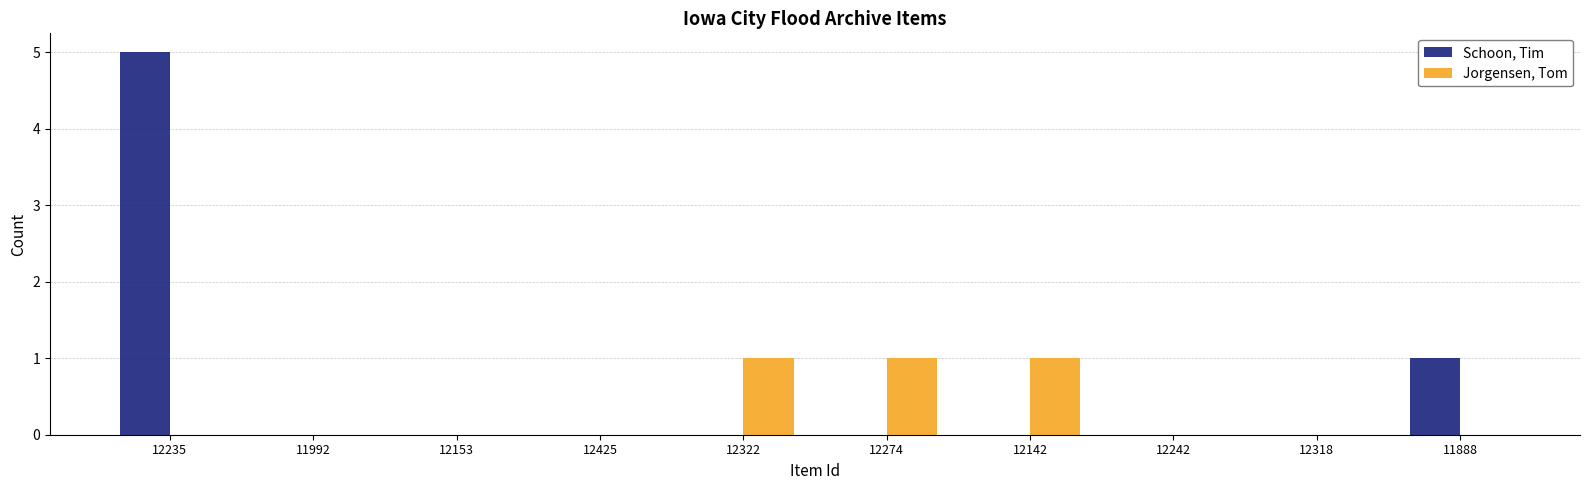

At which category is the sum across all series the highest?

12235